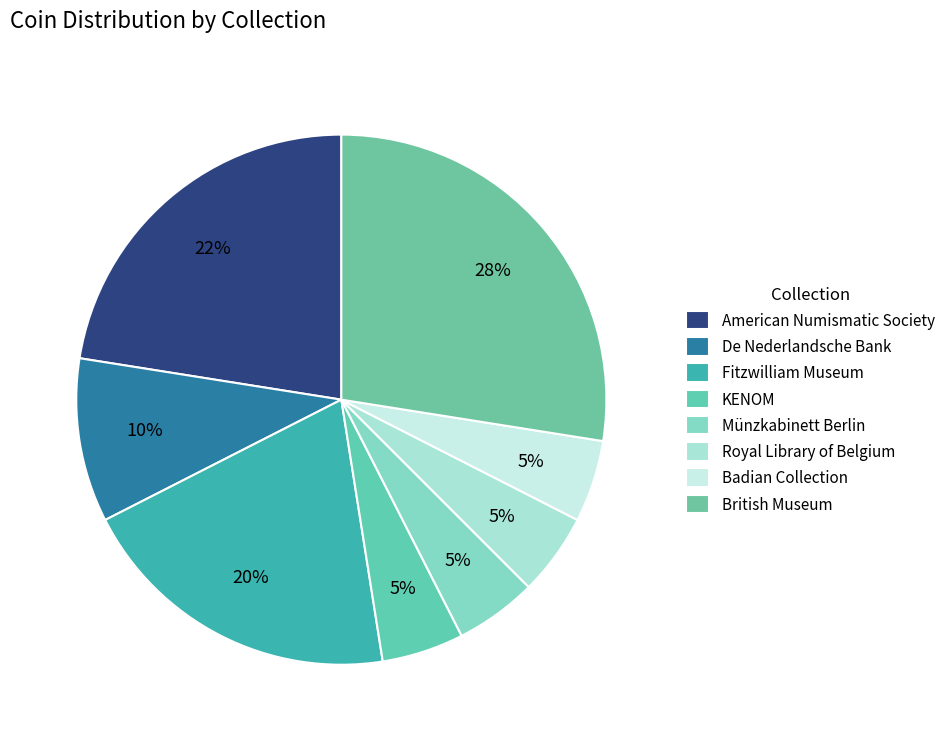

How much of the chart is everything except KENOM?

95.0%